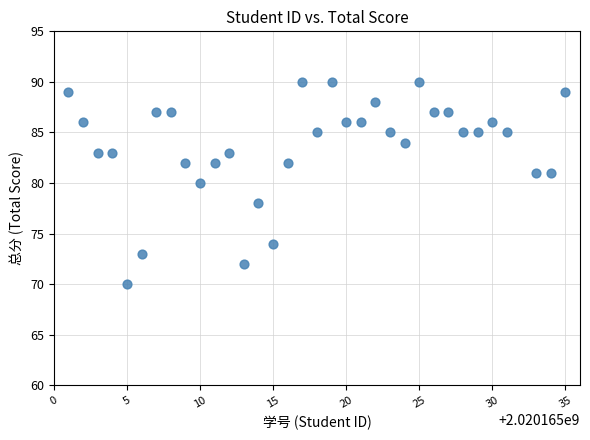

What is the range of Y values (max minus min)?

20